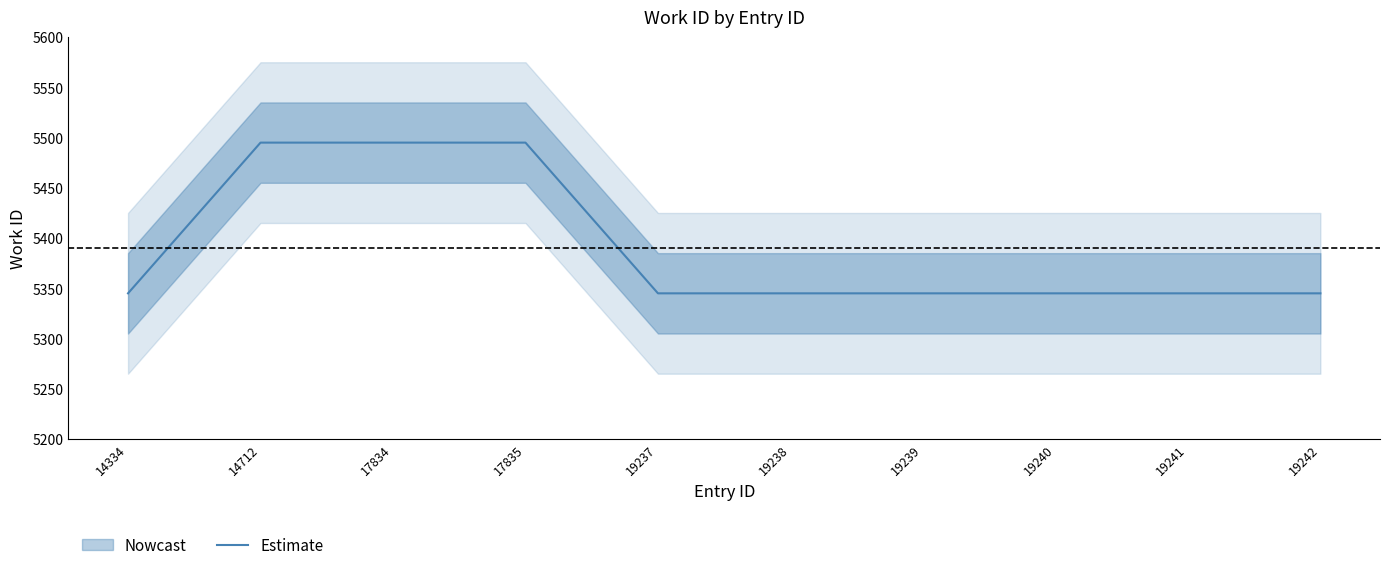

What is the difference between the maximum and second lowest values?

150